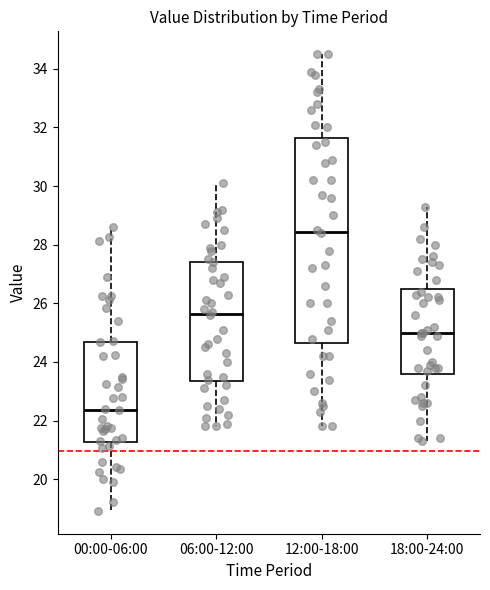

Reading left to right, transcribe this box plot: for each box, give where its median line is, the range the box spans, and where its two whiskers end, as read against the y-axis. The values are not printed on the chart, so give them approximately, as read against the axis.

00:00-06:00: median 22.4, box 21.2 to 24.6, whiskers 19.0 to 28.6
06:00-12:00: median 25.6, box 23.4 to 27.4, whiskers 21.8 to 30.2
12:00-18:00: median 28.4, box 24.6 to 31.6, whiskers 21.8 to 34.6
18:00-24:00: median 25.0, box 23.6 to 26.6, whiskers 21.4 to 29.4